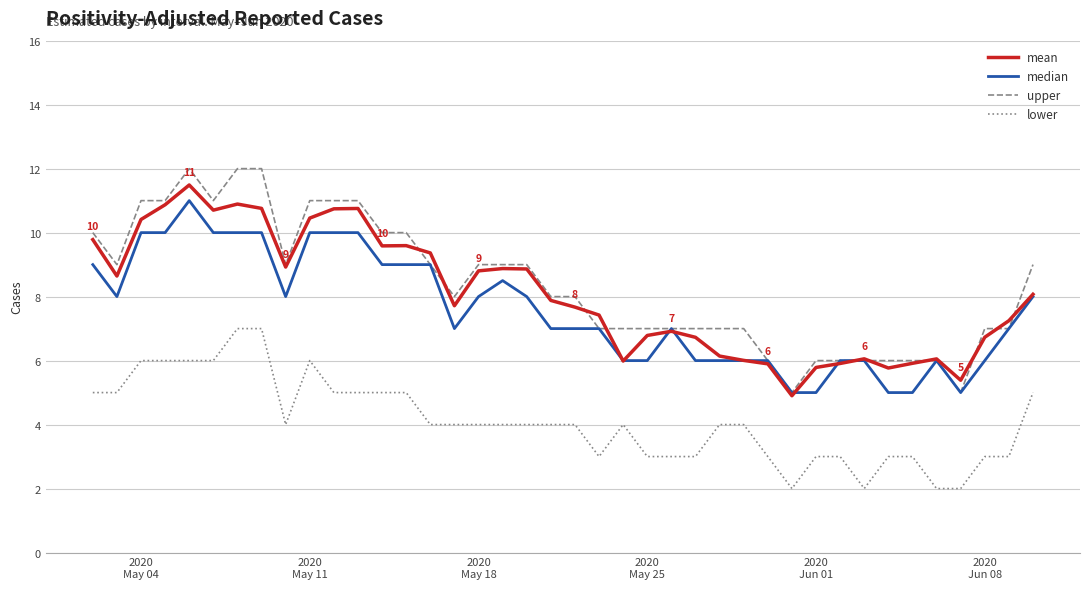

Which series has the largest range (max minus min)?

upper